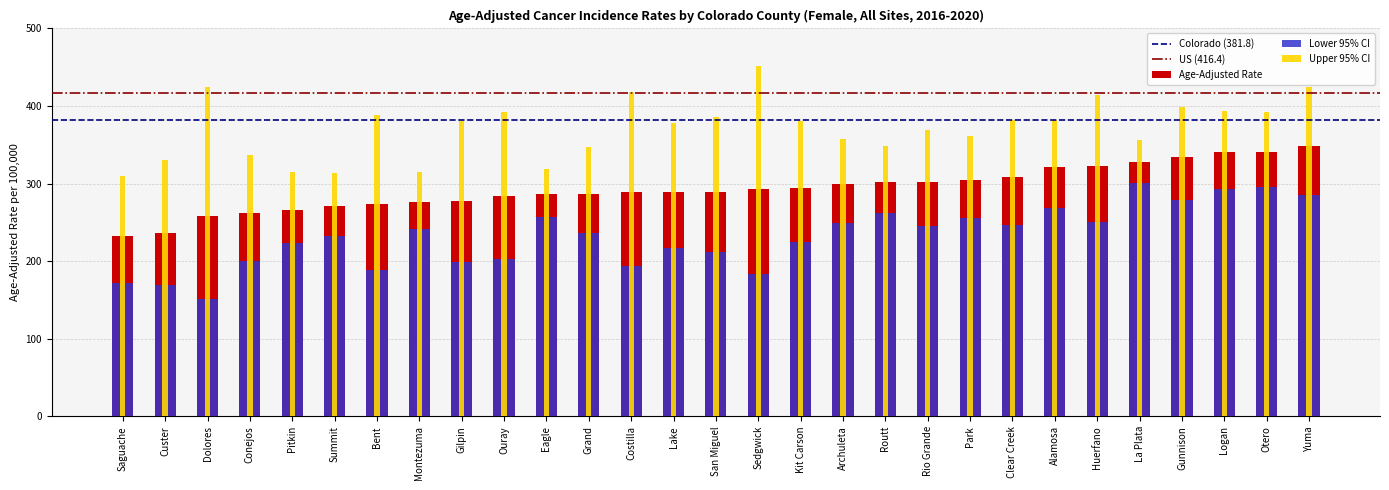

Reading right to left, what are all the values shown in this chart?

Age-Adjusted Rate: 349.1	340.8	340.2	334.9	327.7	323.3	321.5	307.9	304.5	302.5	302.4	299.2	294.8	292.4	289.0	288.9	288.6	287.1	286.7	283.5	278.0	276.5	273.8	270.7	266.2	261.9	258.2	235.9	232.0
Lower 95% CI: 284.7	295.0	293.1	278.9	300.8	250.6	268.0	246.4	255.1	245.7	261.6	249.3	224.7	183.4	211.8	216.4	193.6	235.8	256.8	202.2	199.5	241.8	188.2	232.3	223.6	200.5	151.6	168.8	171.8
Upper 95% CI: 424.3	392.3	393.0	399.1	356.6	414.5	382.5	382.4	361.4	369.2	348.0	357.5	380.7	452.0	385.4	378.2	417.6	346.9	319.0	392.3	380.1	315.3	388.5	313.8	315.3	337.1	424.8	330.5	309.3